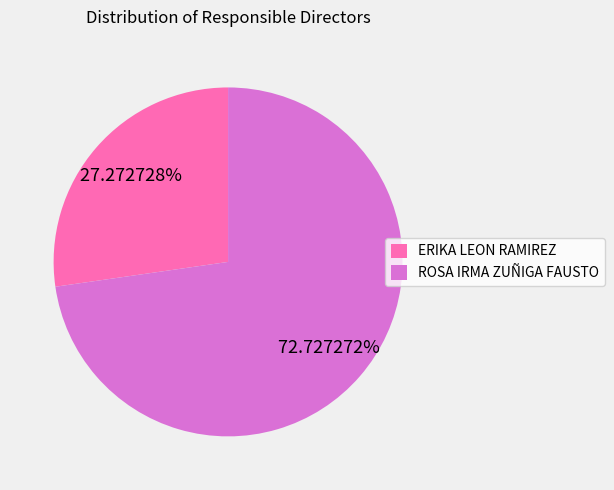

Which category has the biggest portion of the pie?

ROSA IRMA ZUÑIGA FAUSTO